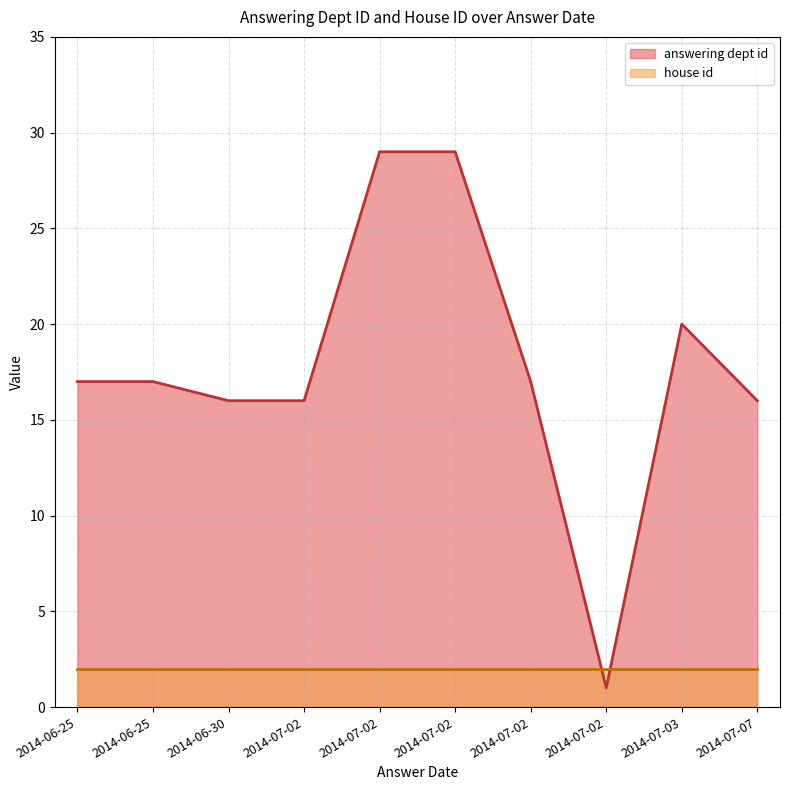

At which label does house id reach its minimum?

2014-07-02